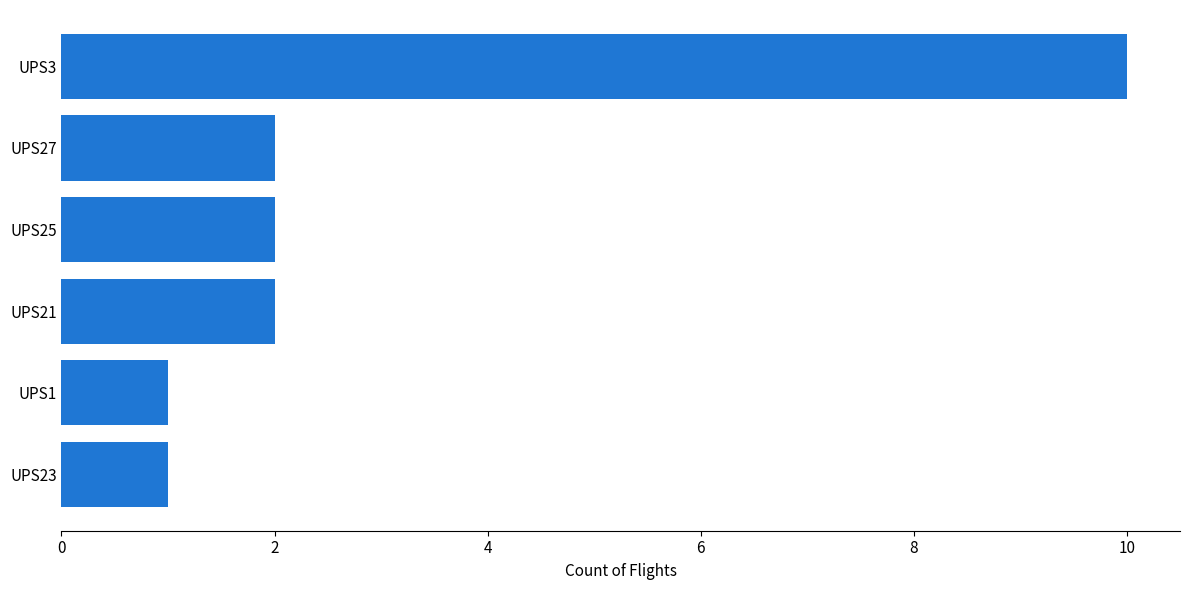

What is the change in value from UPS23 to UPS27?

+1